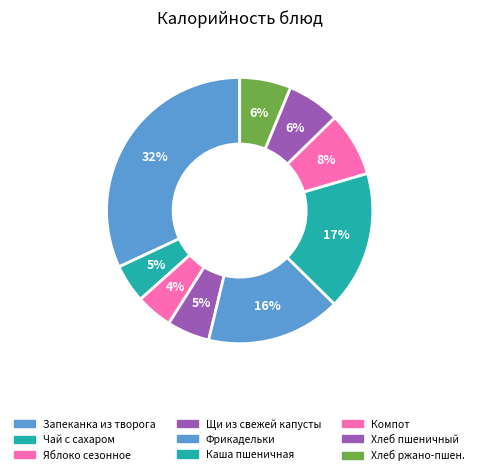

Does Каша пшеничная account for over 50% of the chart?

No